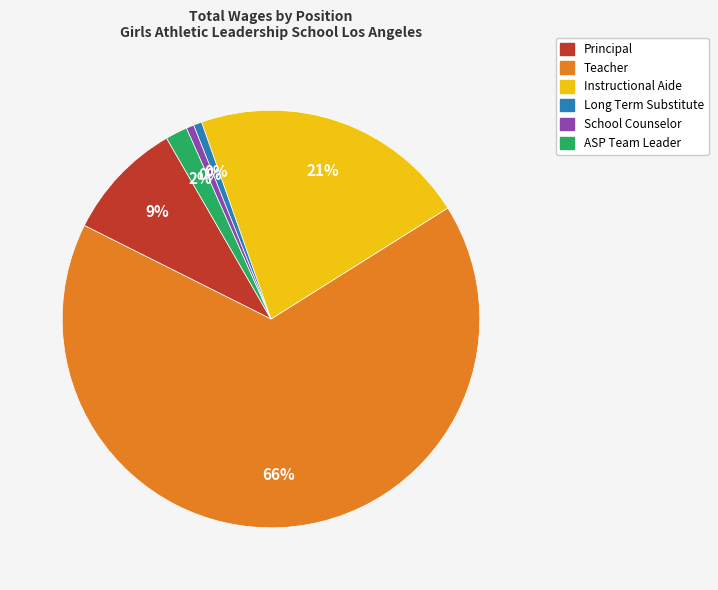

The Instructional Aide slice represents 32% of the pie. True or false?

False